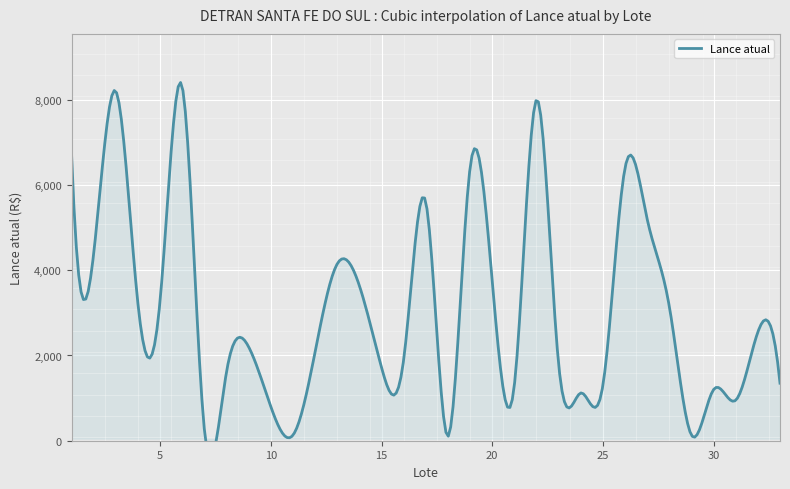

What is the difference between the maximum and second lowest values?

8169